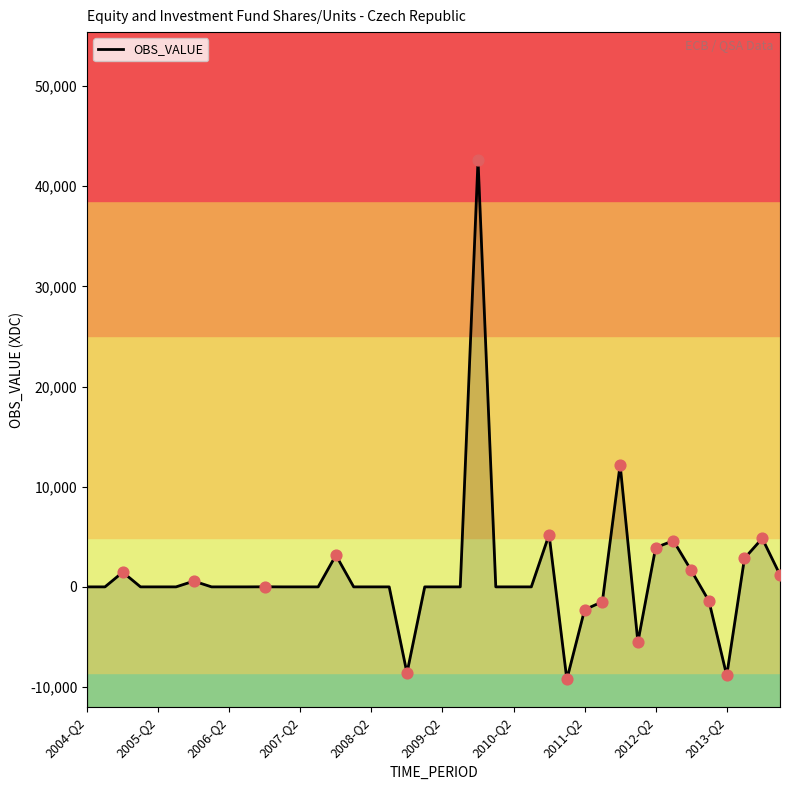

What is the change in value from 17 to 34?

+1648